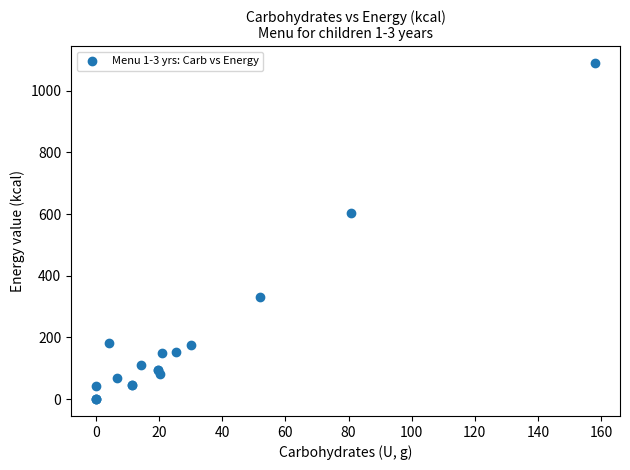

What Y value in the scatter plot is closest to 544?

602.4